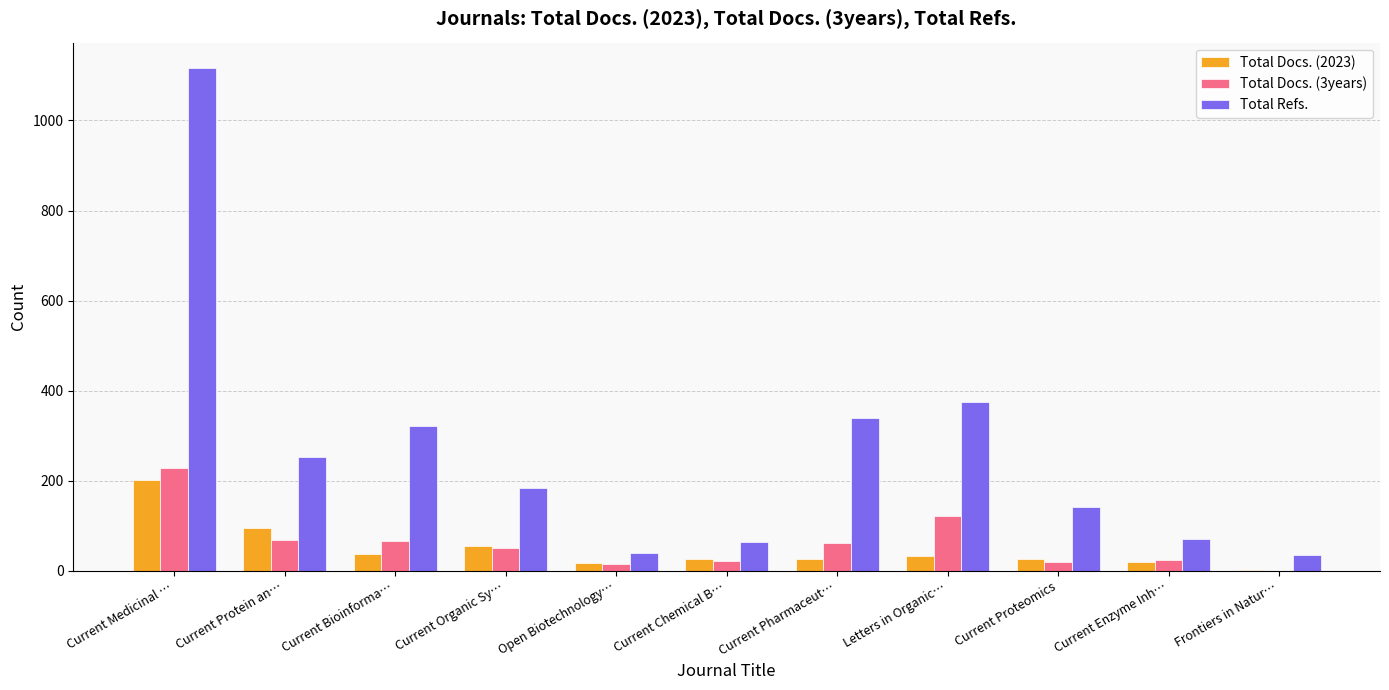

What is the difference between the Total Docs. (3years) values at Current Pharmaceut… and Current Organic Sy…?

12